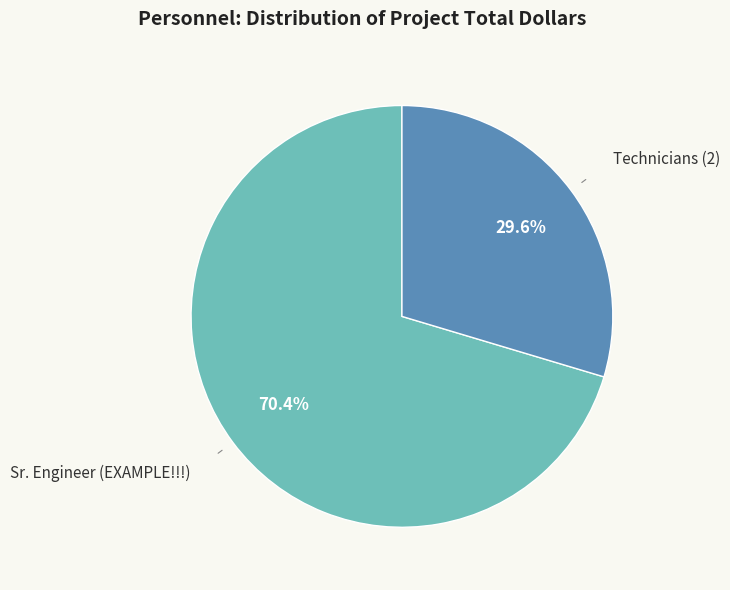

To the nearest percent, what is the combined percentage of Sr. Engineer (EXAMPLE!!!) and Technicians (2)?

100%